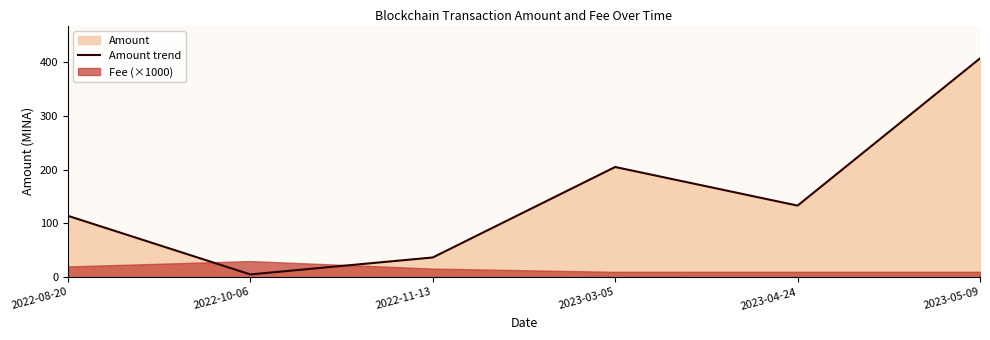

How many interior local peaks (higher than both neighbors) does the data have?

1